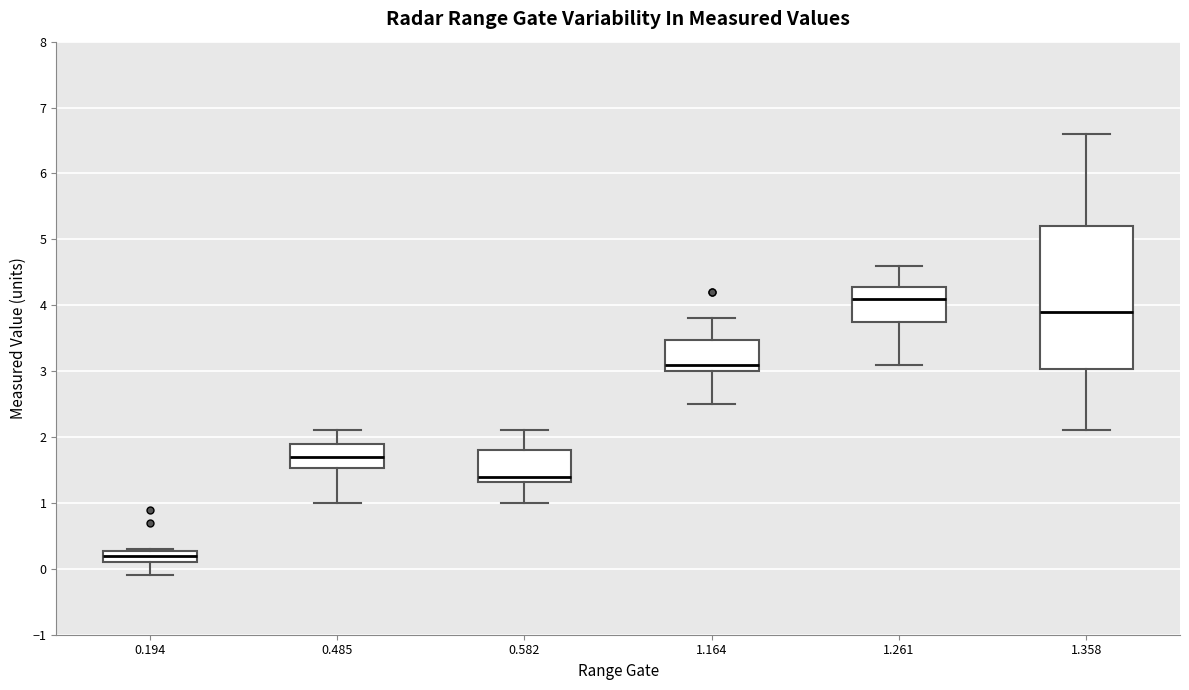

Reading left to right, transcribe this box plot: for each box, give where its median line is, the range the box spans, and where its two whiskers end, as read against the y-axis. The values are not printed on the chart, so give them approximately, as read against the axis.

0.194: median 0.2, box 0.1 to 0.3, whiskers -0.1 to 0.3
0.485: median 1.7, box 1.5 to 1.9, whiskers 1.0 to 2.1
0.582: median 1.4, box 1.3 to 1.8, whiskers 1.0 to 2.1
1.164: median 3.1, box 3.0 to 3.5, whiskers 2.5 to 3.8
1.261: median 4.1, box 3.8 to 4.3, whiskers 3.1 to 4.6
1.358: median 3.9, box 3.0 to 5.2, whiskers 2.1 to 6.6